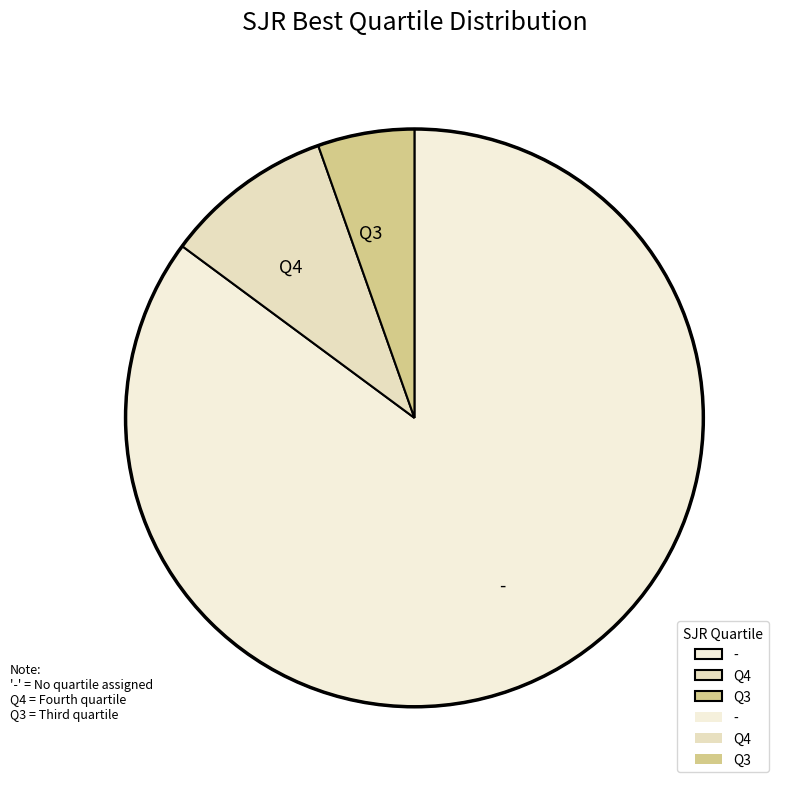

Which category has the smallest portion of the pie?

Q3